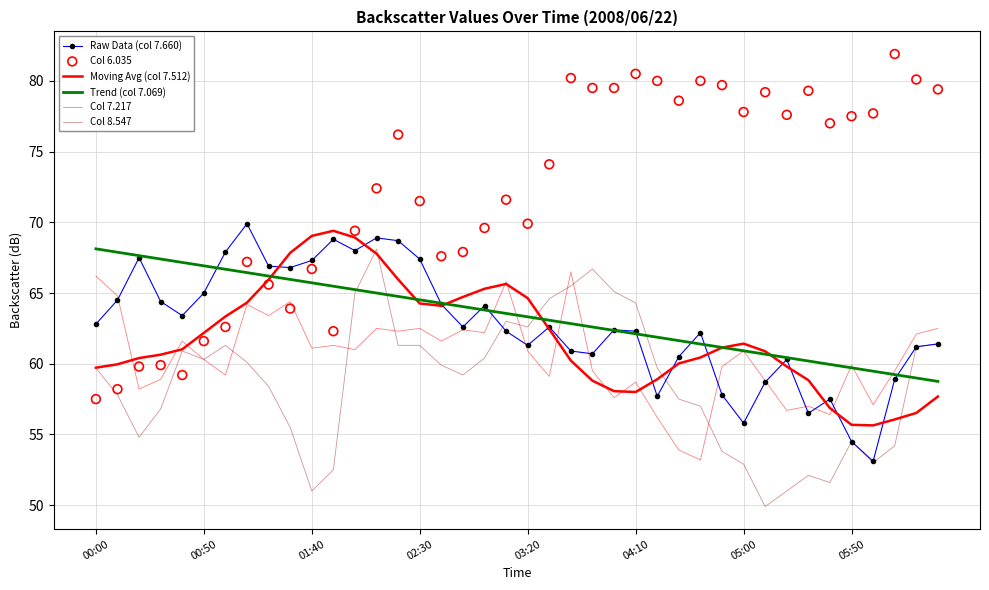

At how many categories does at least one series exceed 71?

23